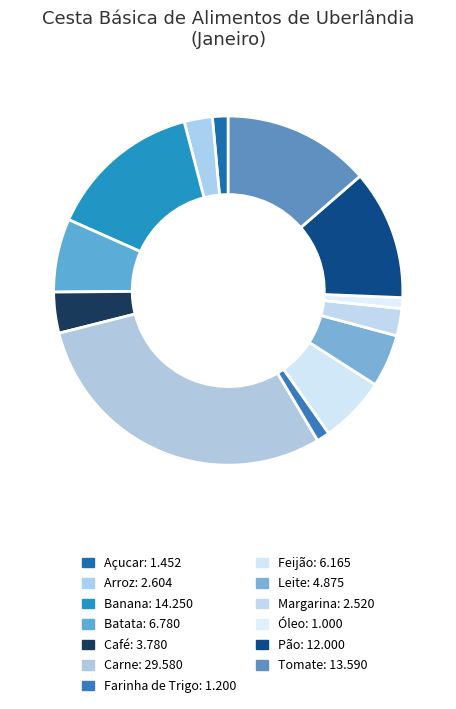

To the nearest percent, what portion does Óleo represent?

1%